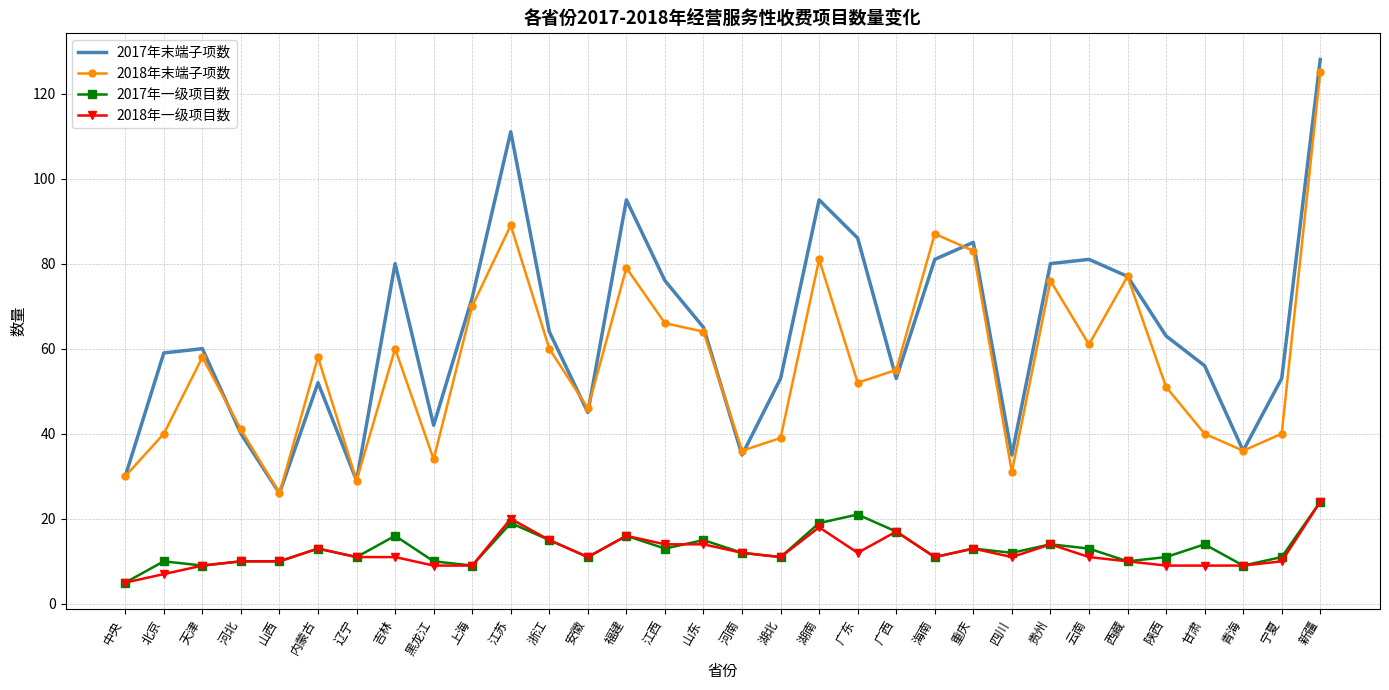

What position from the left is 贵州?

25